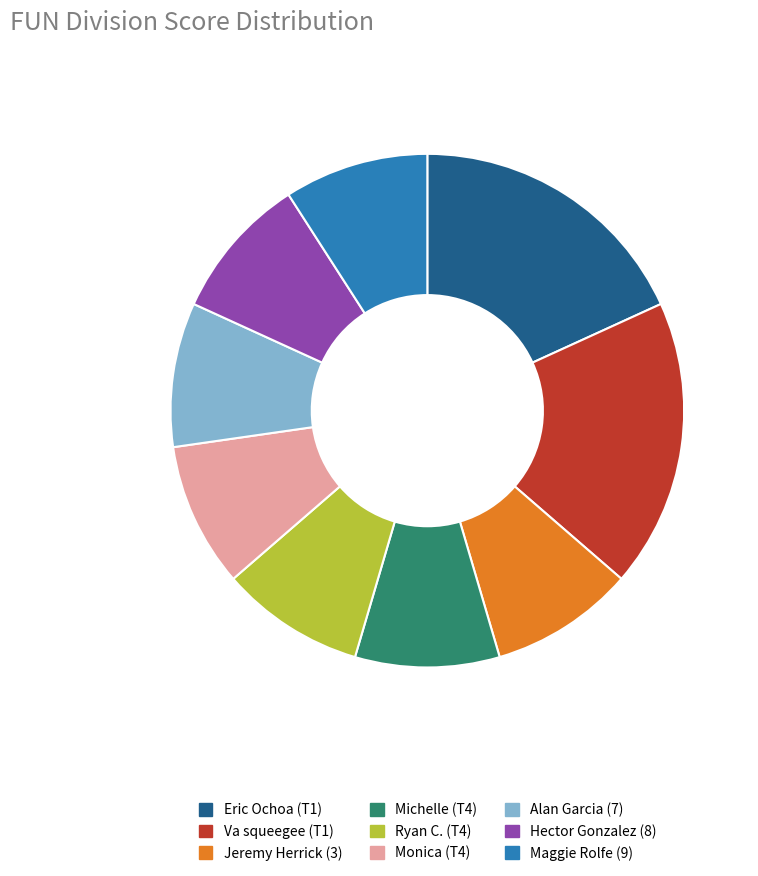

Is Michelle (T4) the majority of the pie?

No